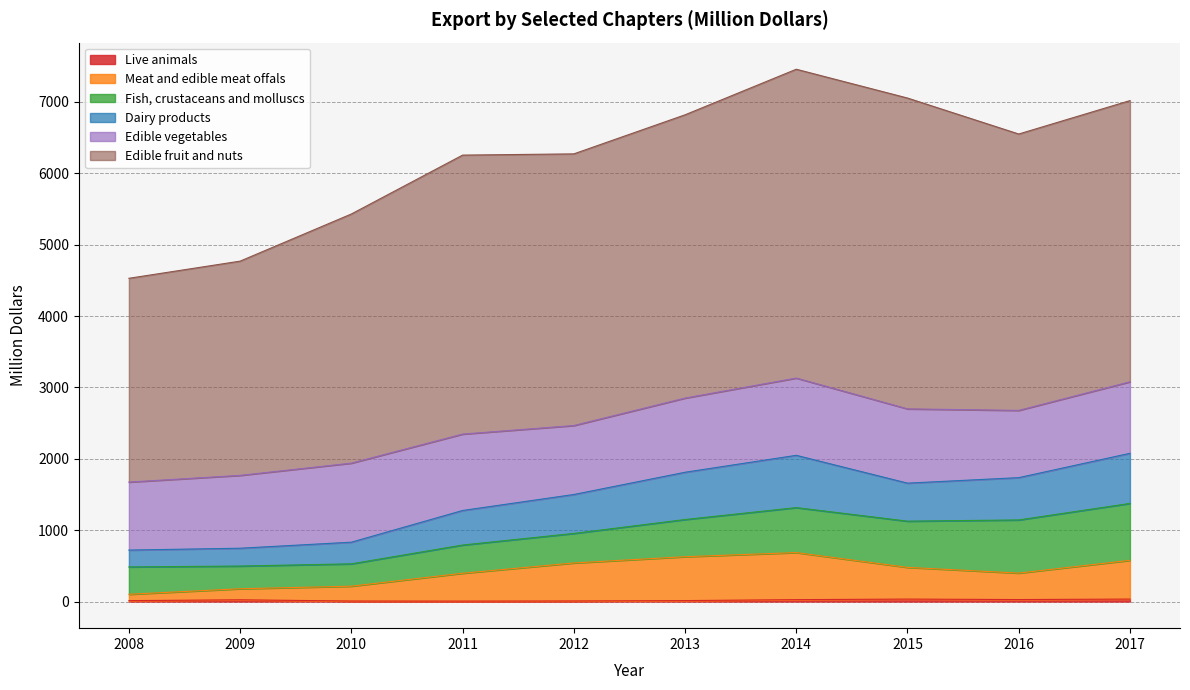

Does the chart have visible grid lines?

Yes